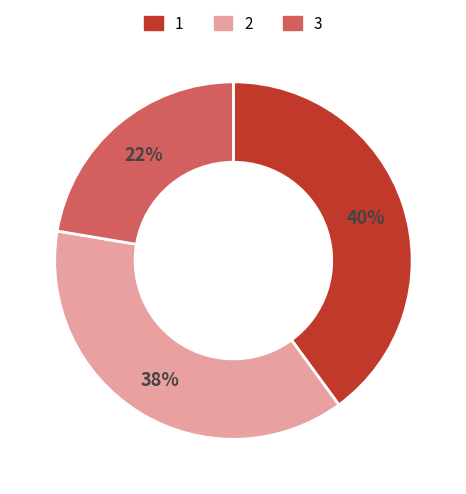

What is the ratio of the value at 2 to the value at 1?

0.9